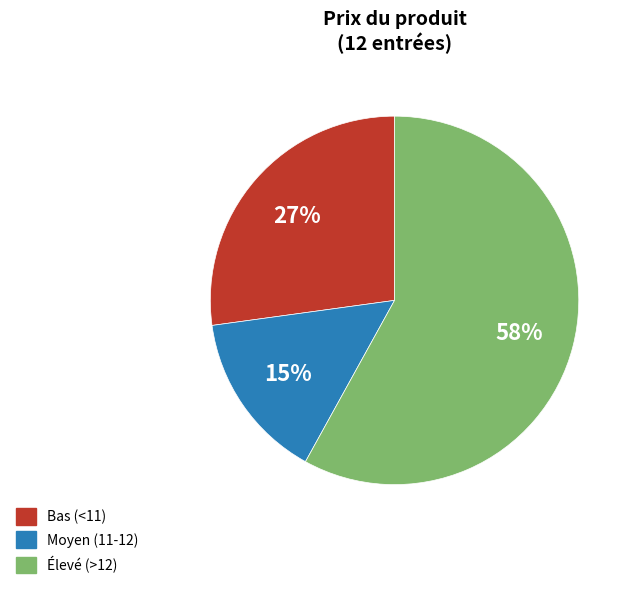

Is there any slice that represents more than half of the pie?

Yes